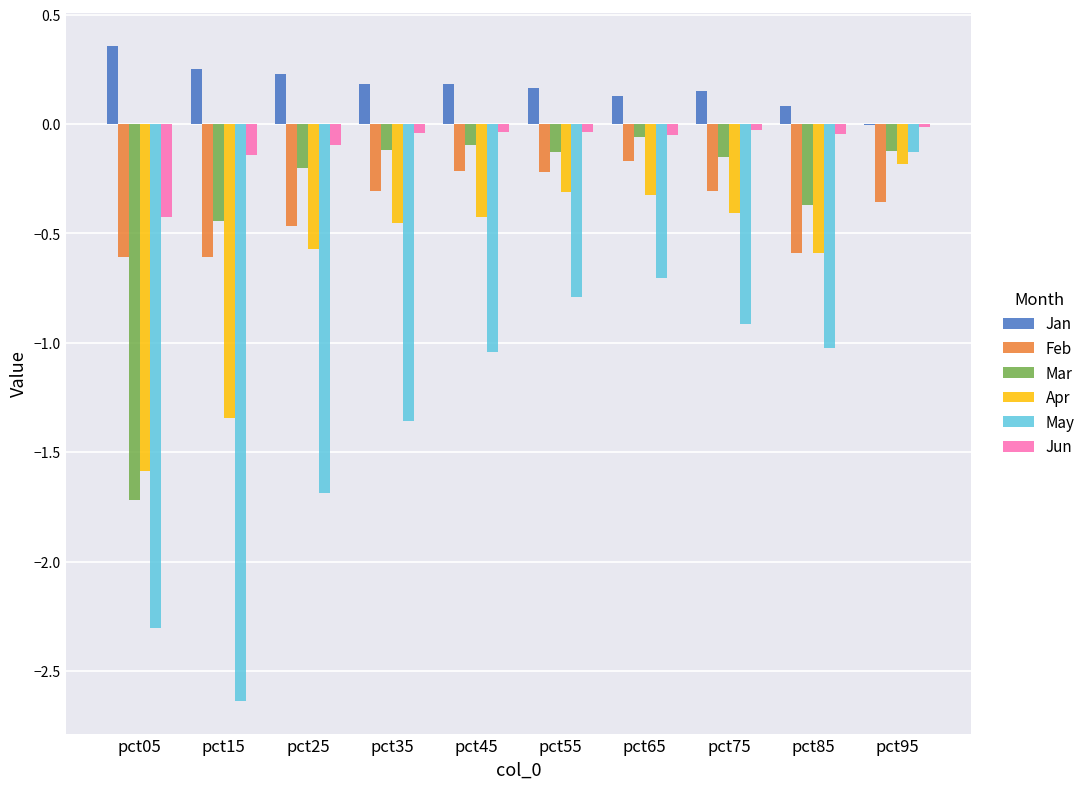

What is the sum of all Jun values?

-0.9